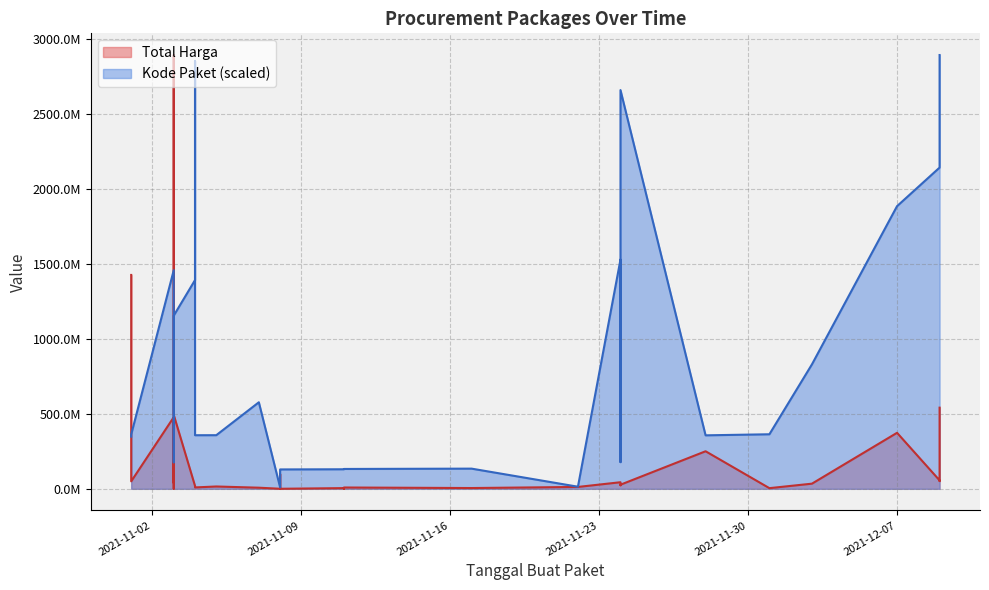

At 2021-11-08, list the series in order from largest to smallest.

Kode Paket, Total Harga